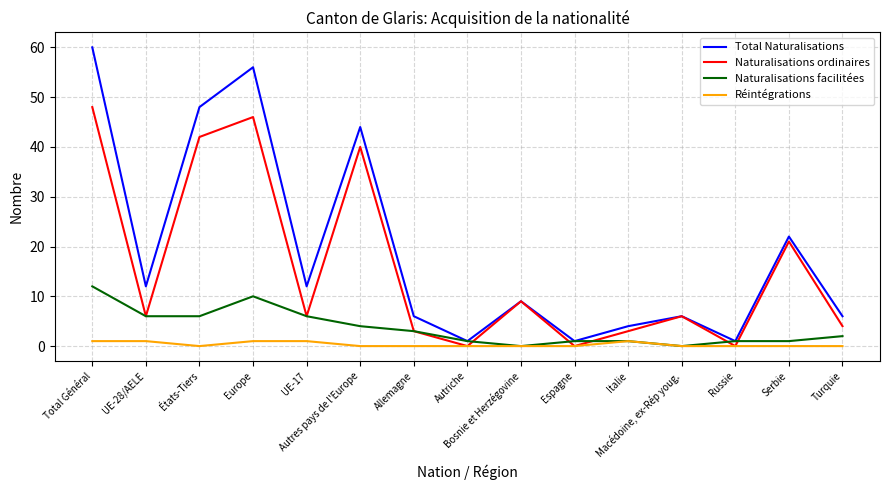

How many interior local peaks does the Total Naturalisations series have?

5